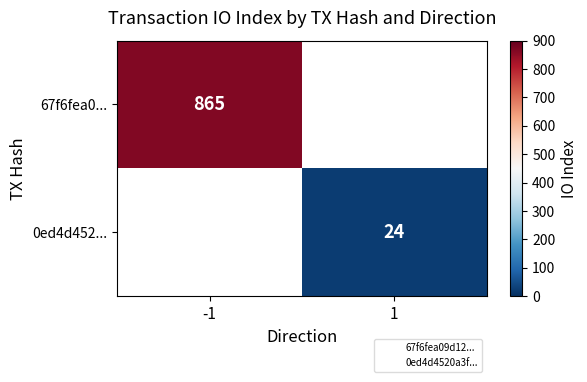

How many distinct data groups are displayed?

2